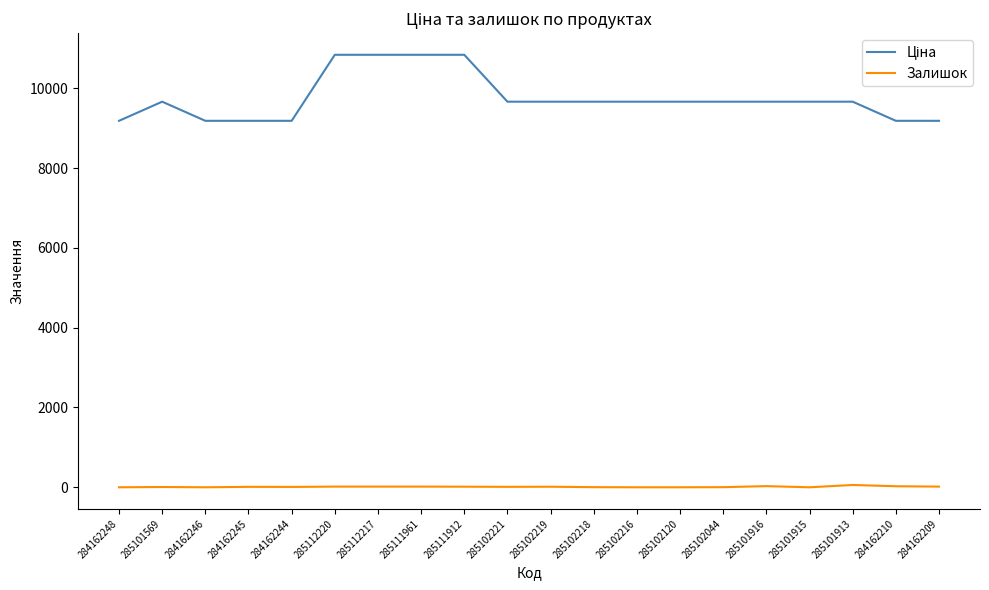

Reading right to left, transcribe all the data shown in this chart.

Ціна: 284162209=9185.1	284162210=9185.1	285101913=9664.7	285101915=9664.7	285101916=9664.7	285102044=9664.7	285102120=9664.7	285102216=9664.7	285102218=9664.7	285102219=9664.7	285102221=9664.7	285111912=10840.1	285111961=10840.1	285112217=10840.1	285112220=10840.1	284162244=9185.1	284162245=9185.1	284162246=9185.1	285101569=9664.7	284162248=9185.1
Залишок: 284162209=17.0	284162210=26.0	285101913=58.0	285101915=0.0	285101916=29.0	285102044=3.0	285102120=0.0	285102216=0.0	285102218=3.0	285102219=14.0	285102221=11.0	285111912=15.0	285111961=17.0	285112217=17.0	285112220=17.0	284162244=9.0	284162245=11.0	284162246=0.0	285101569=7.0	284162248=0.0